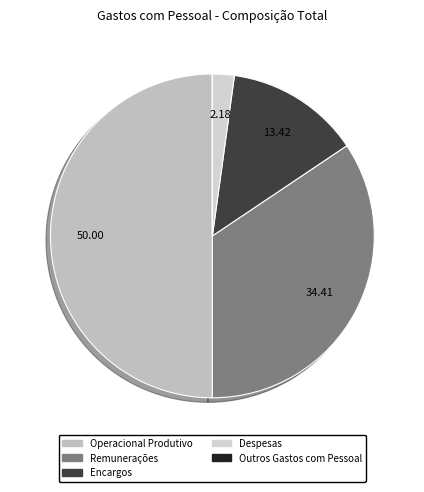

Which category has the biggest portion of the pie?

Operacional Produtivo